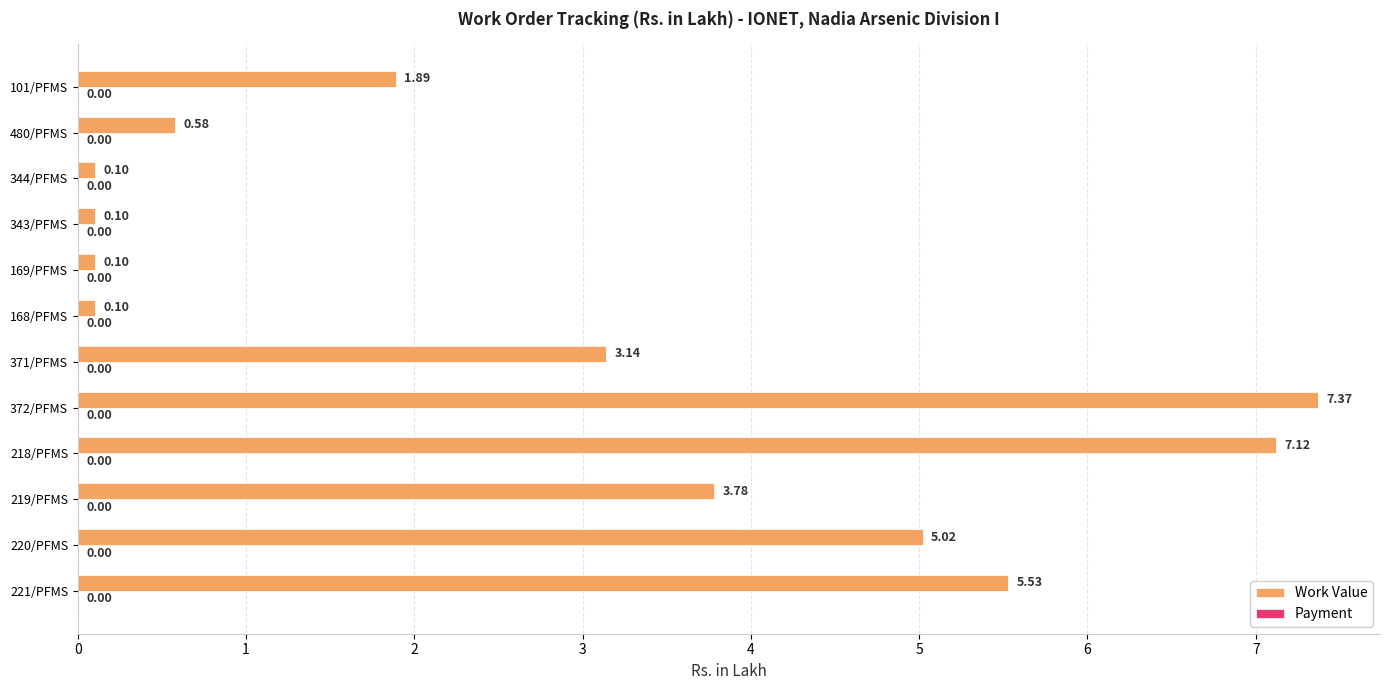

What is the average value?

2.9